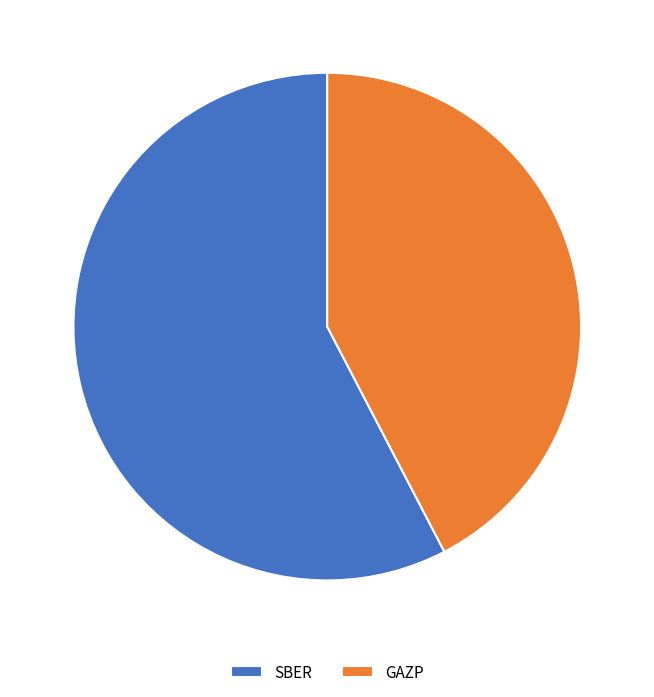

Combined, do GAZP and SBER account for over 50%?

Yes